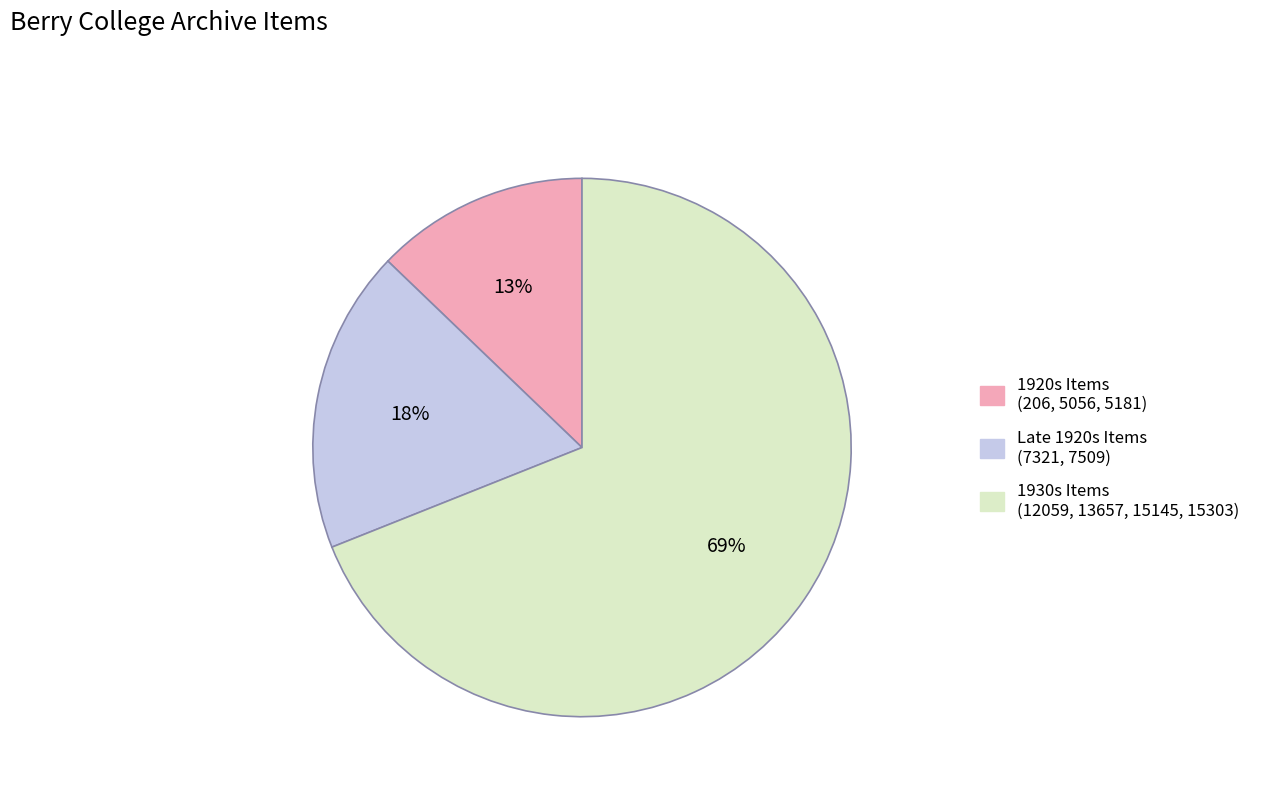

Does any single category account for the majority?

Yes